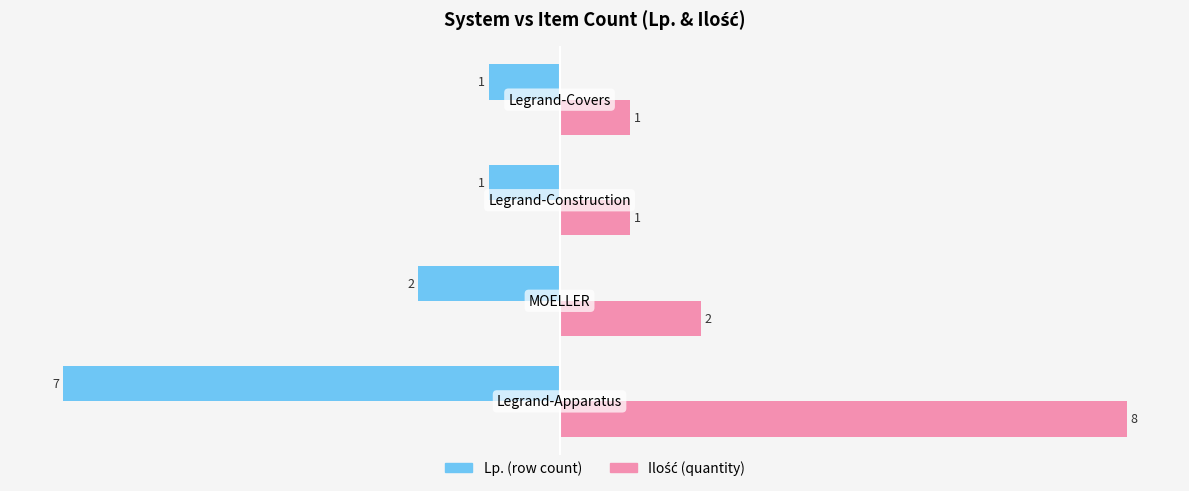

What is the average value of the Lp. (row count) series?

-3